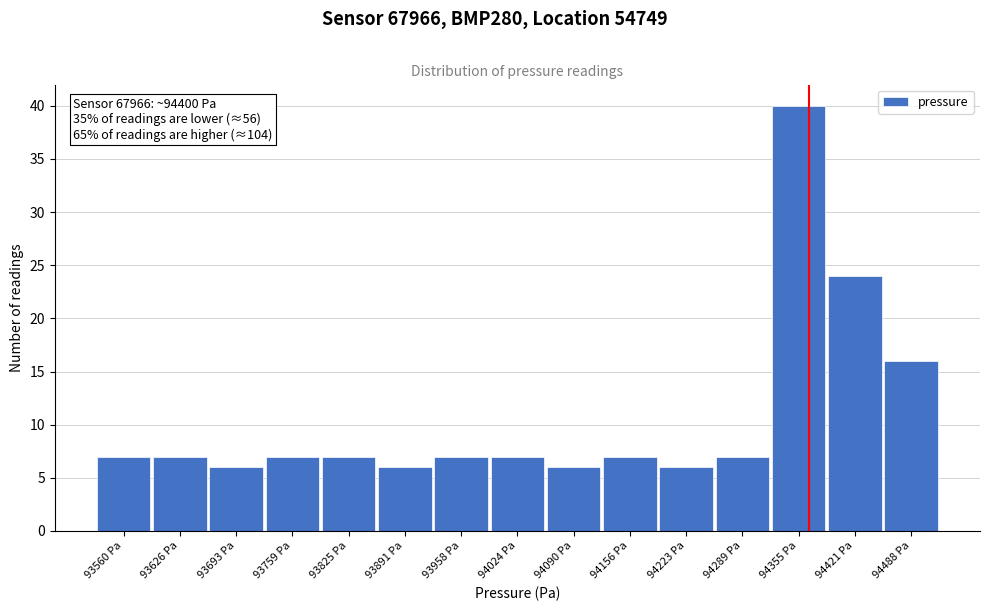

Reading left to right, list all the values displayed in this chart.

7	7	6	7	7	6	7	7	6	7	6	7	40	24	16